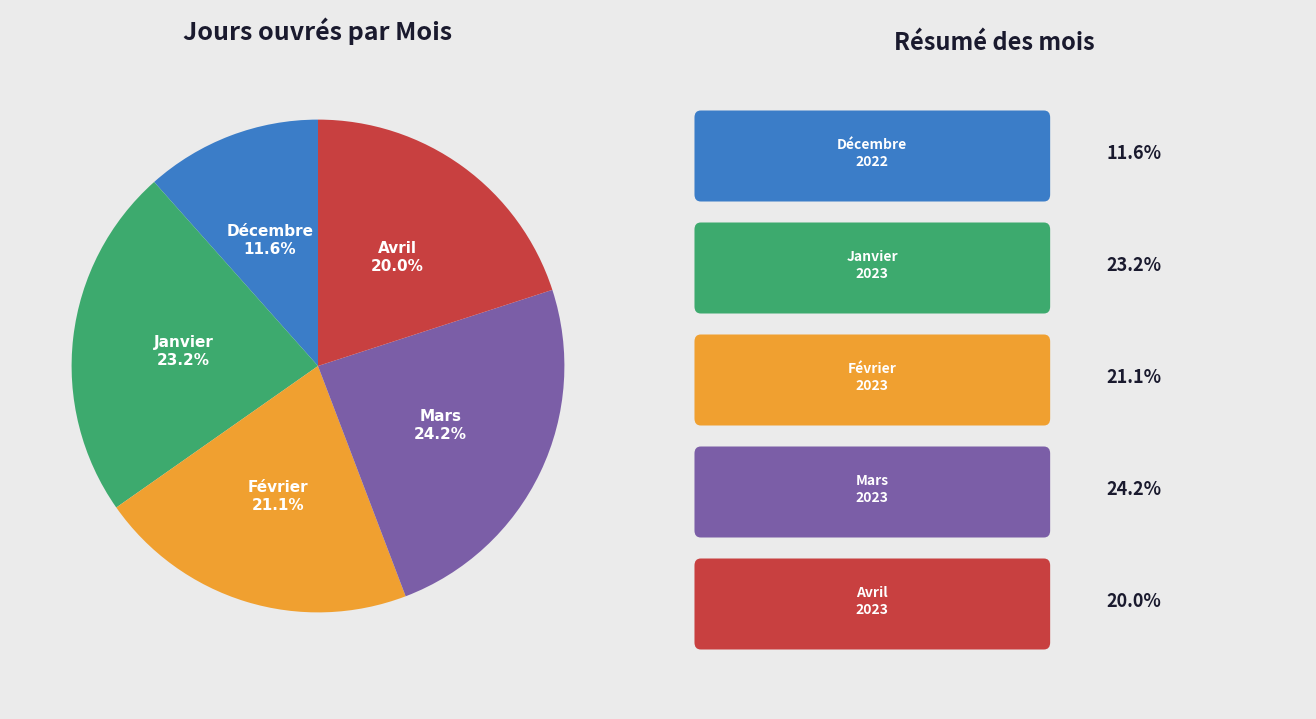

Is there any slice that represents more than half of the pie?

No